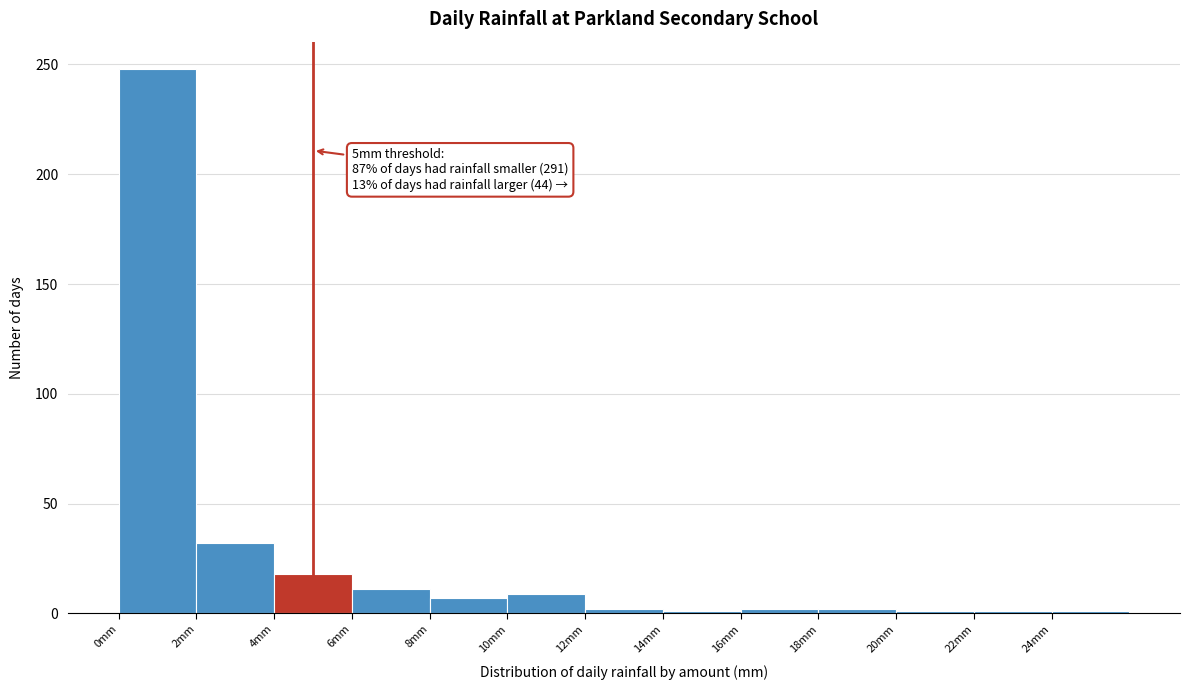

Over which range of the x-axis is the bar tallest?

0 to 2